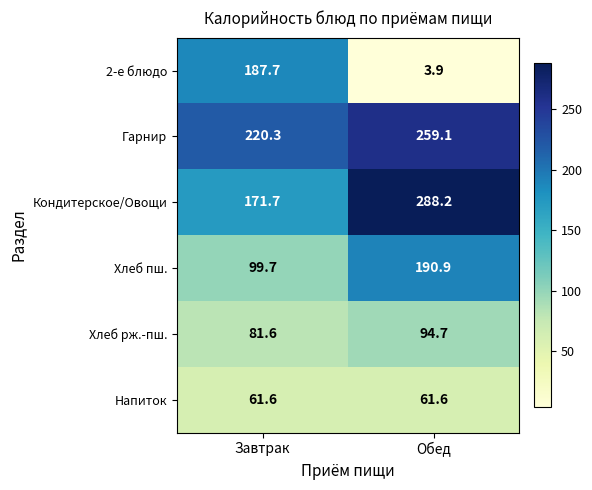

At how many categories does at least one series exceed 54?

2